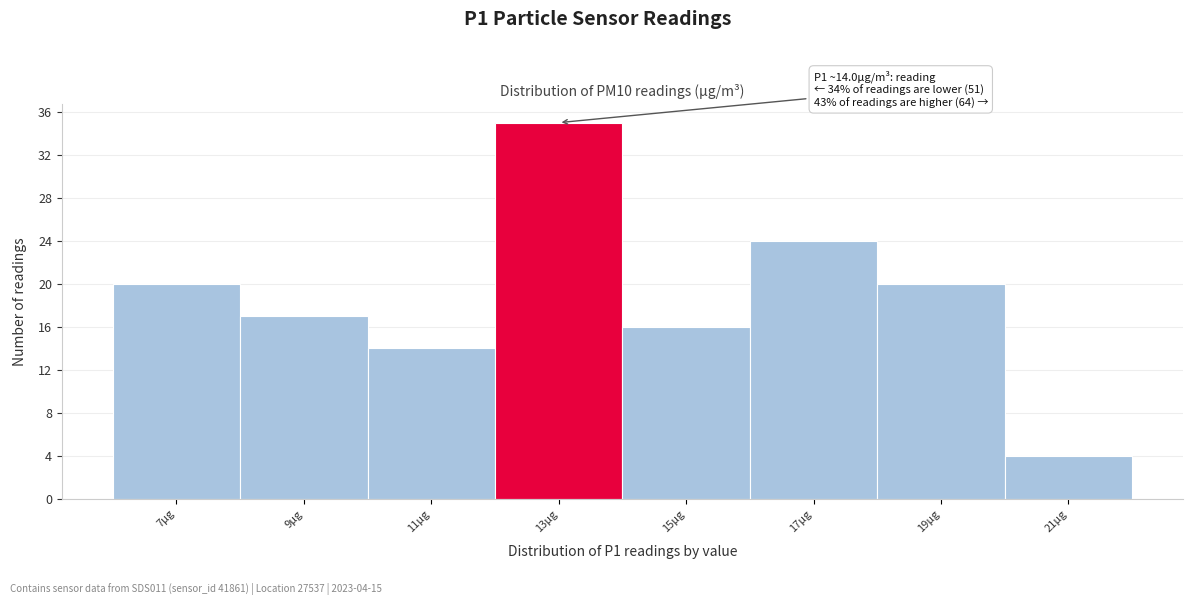

Reading left to right, list all the values displayed in this chart.

20	17	14	35	16	24	20	4